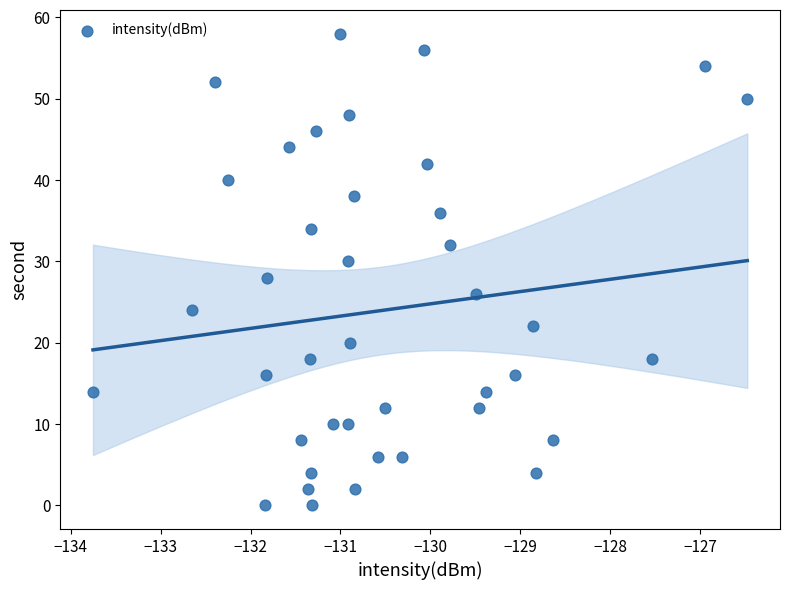

What is the range of Y values (max minus min)?

58